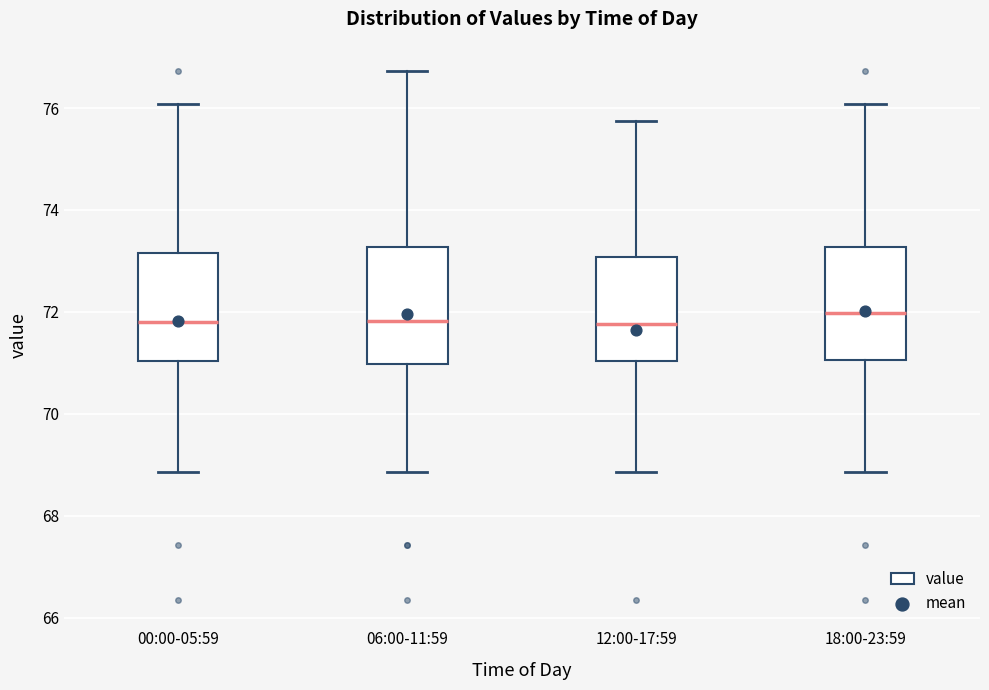

Reading left to right, transcribe this box plot: for each box, give where its median line is, the range the box spans, and where its two whiskers end, as read against the y-axis. The values are not printed on the chart, so give them approximately, as read against the axis.

00:00-05:59: median 71.8, box 71.0 to 73.2, whiskers 68.8 to 76.0
06:00-11:59: median 71.8, box 71.0 to 73.2, whiskers 68.8 to 76.8
12:00-17:59: median 71.8, box 71.0 to 73.0, whiskers 68.8 to 75.8
18:00-23:59: median 72.0, box 71.0 to 73.2, whiskers 68.8 to 76.0